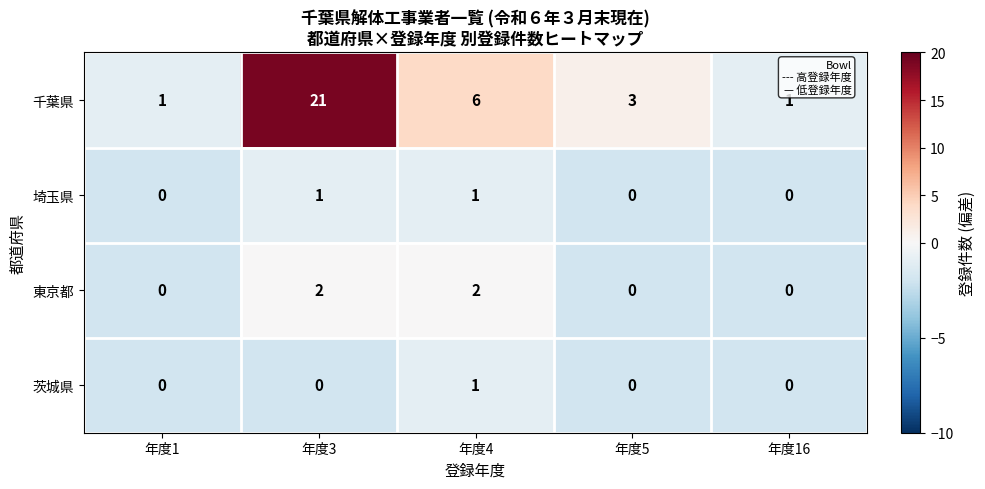

What is the sum of all 東京都 values?

4